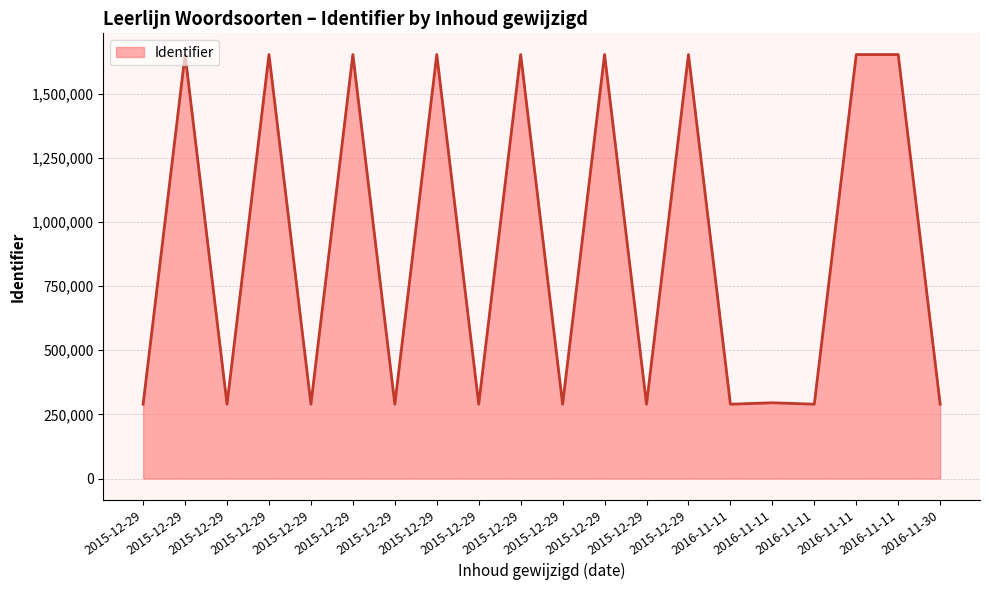

What is the label of the 14th point from the left?

2015-12-29